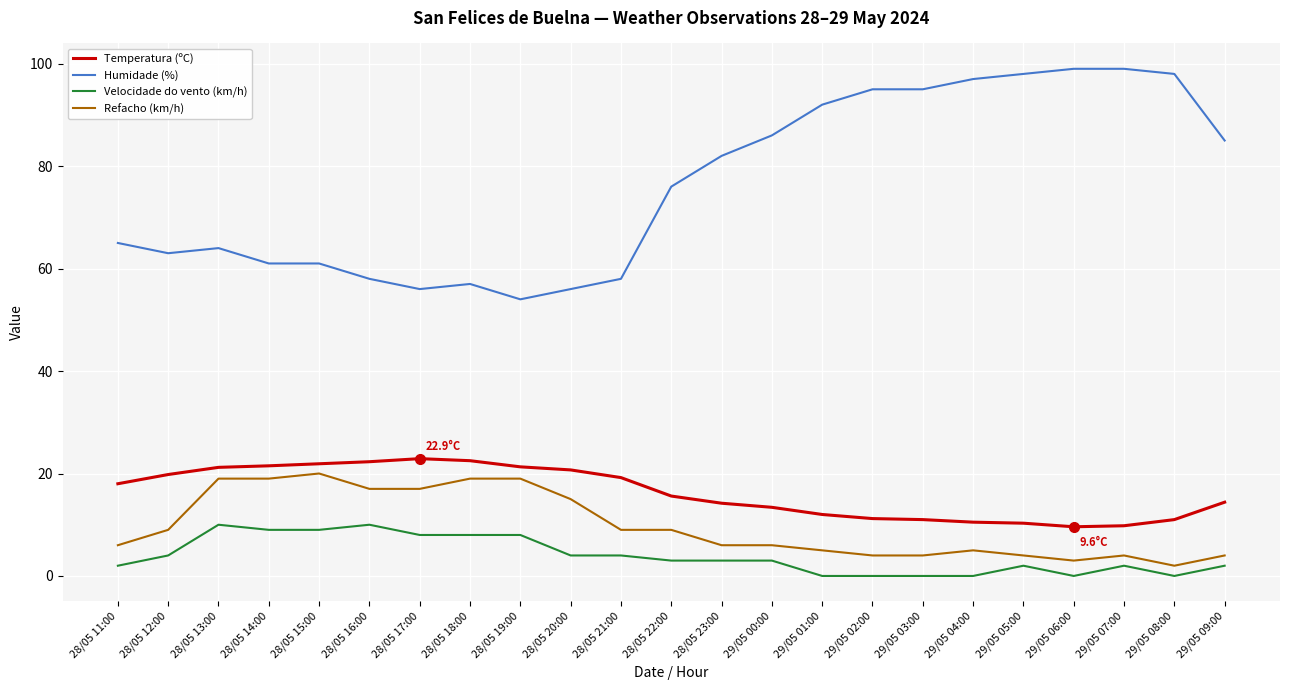

True or false: Temperatura (ºC) and Velocidade do vento (km/h) cross at least once.

False